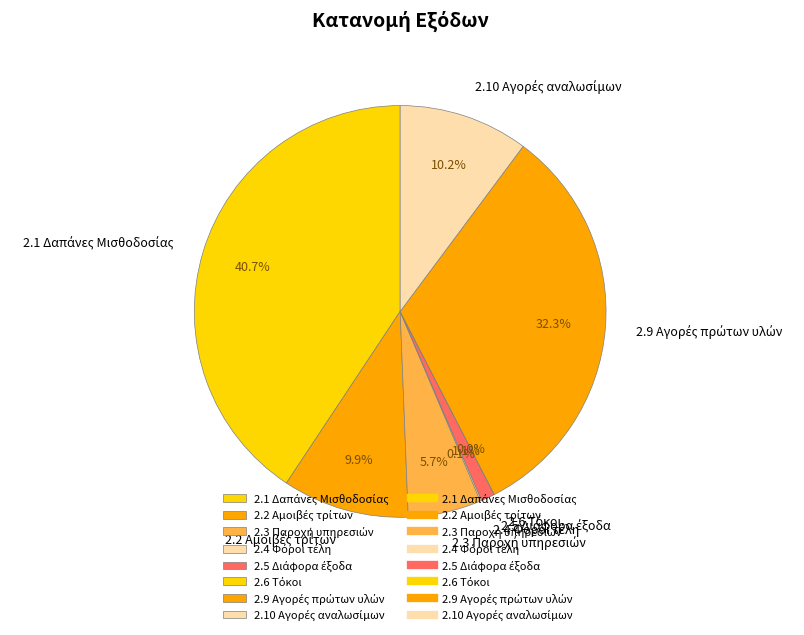

Is there a majority slice in this chart?

No